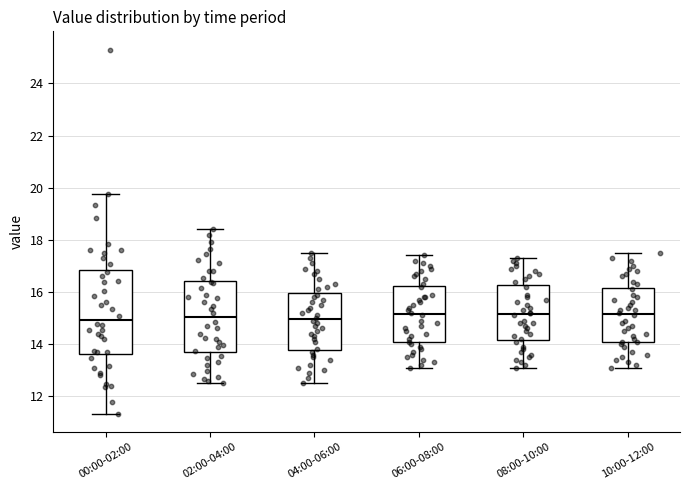

Where is the lower edge of the box for 04:00-06:00 on the y-axis? The values are not printed on the chart, so give them approximately, as read against the axis.

13.8